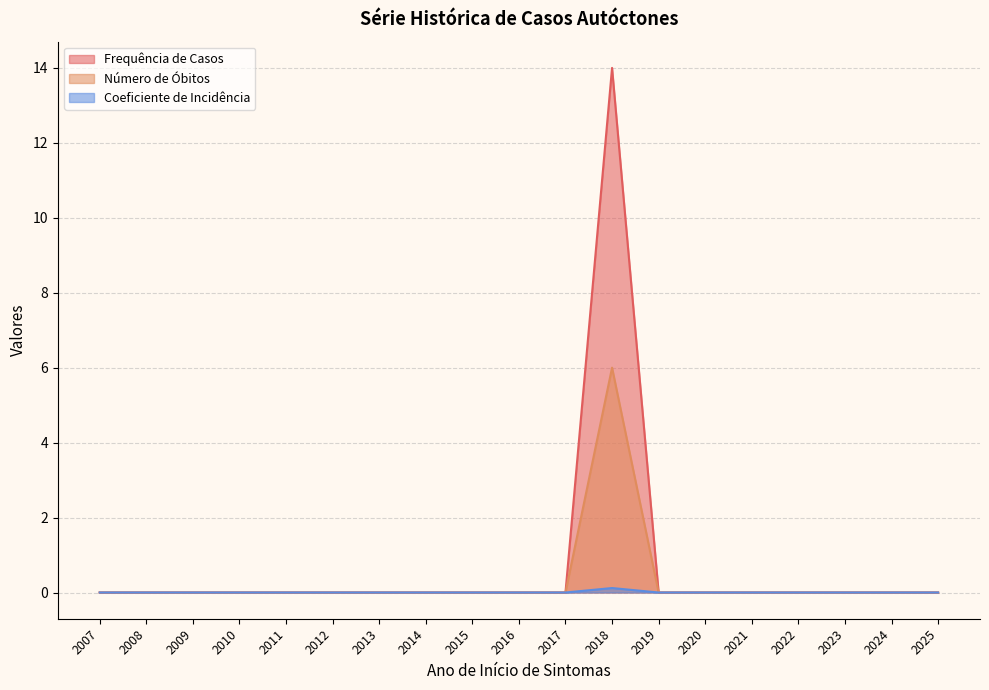

Does the chart have visible grid lines?

Yes